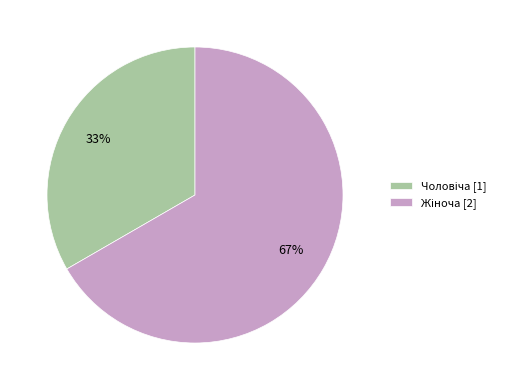

Is there a majority slice in this chart?

Yes